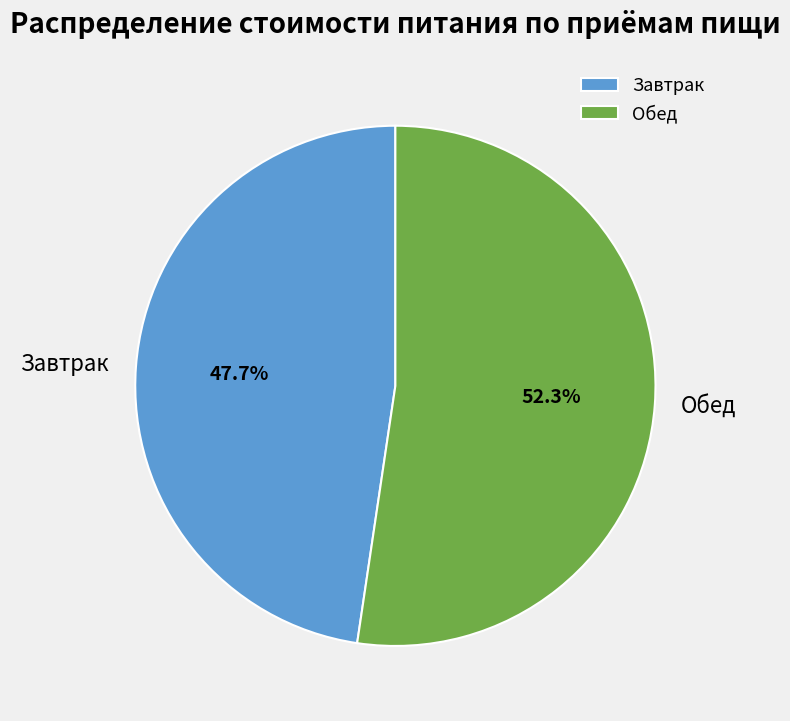

What is the majority slice?

Обед